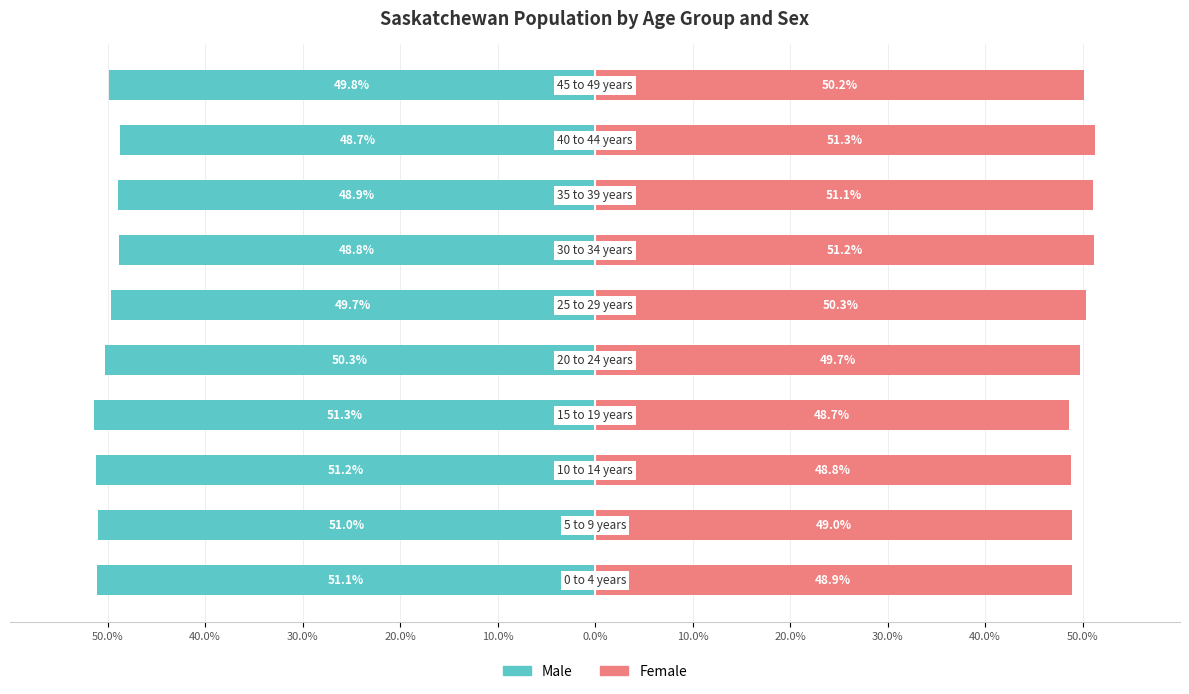

At 30.0%, list the series in order from largest to smallest.

Female, Male